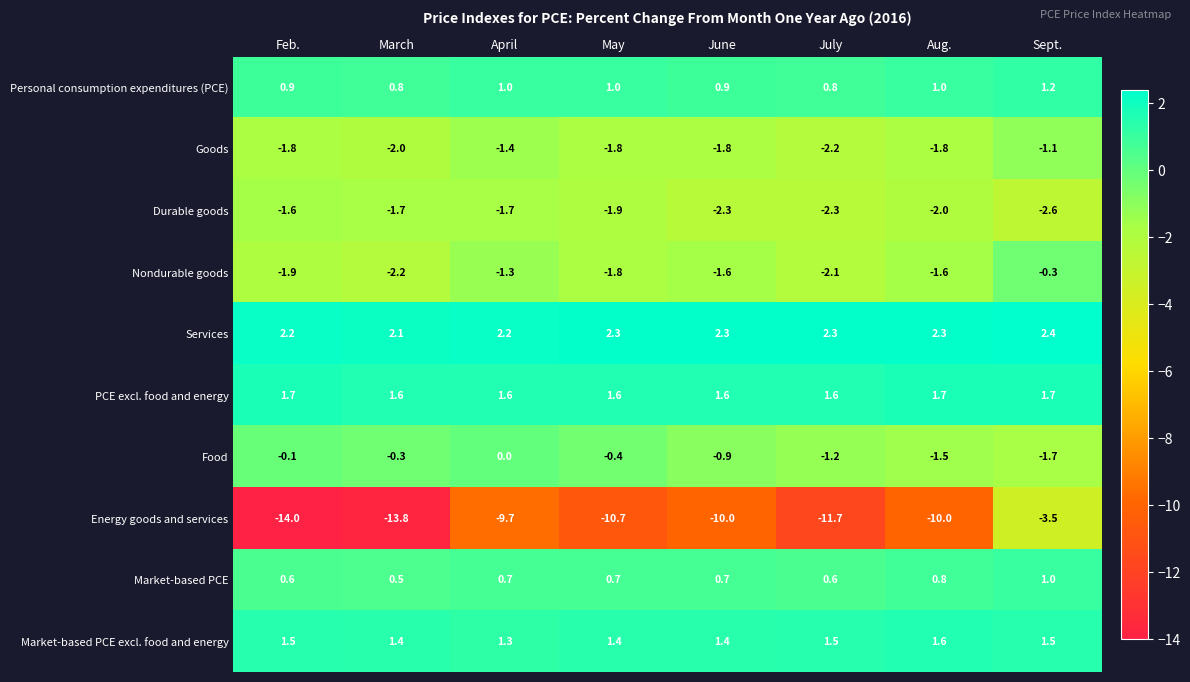

Is it true that Market-based PCE equals 0.5 at March?

True